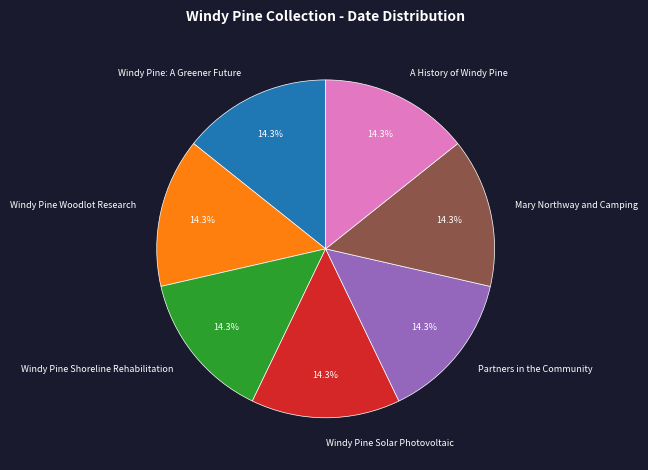

The Windy Pine Woodlot Research slice represents 23% of the pie. True or false?

False